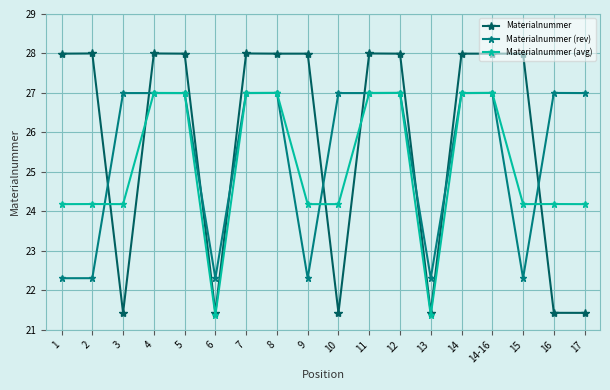

Which series changed the most between 10 and 14-16?

Materialnummer